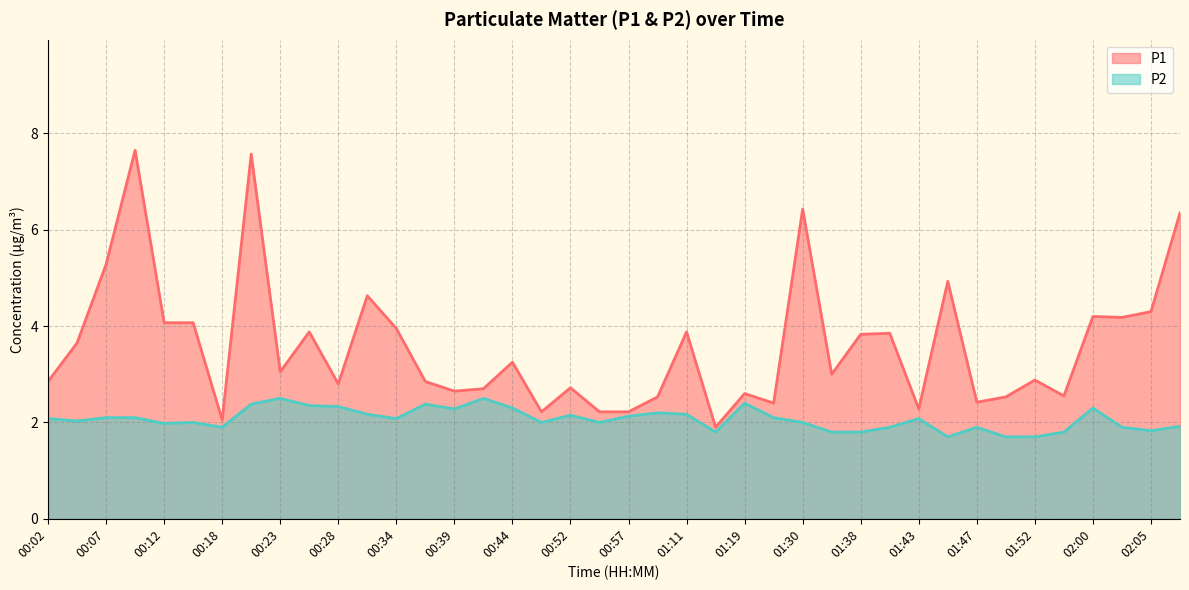

What is the spread (max minus min) of values at 01:30?

4.4